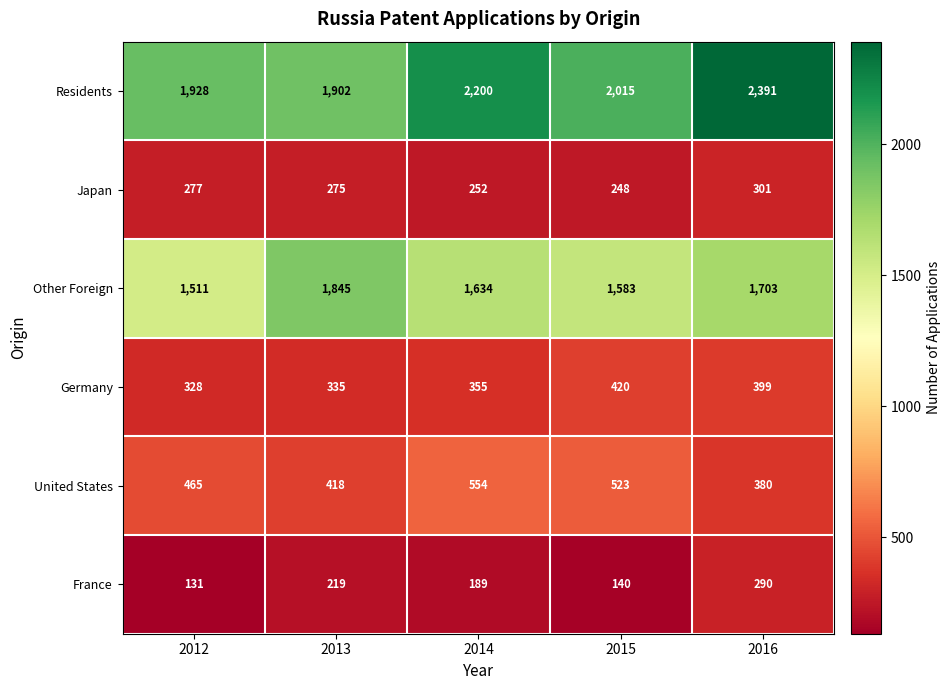

What value does the Residents series have at 2016, to the nearest 10?

2390